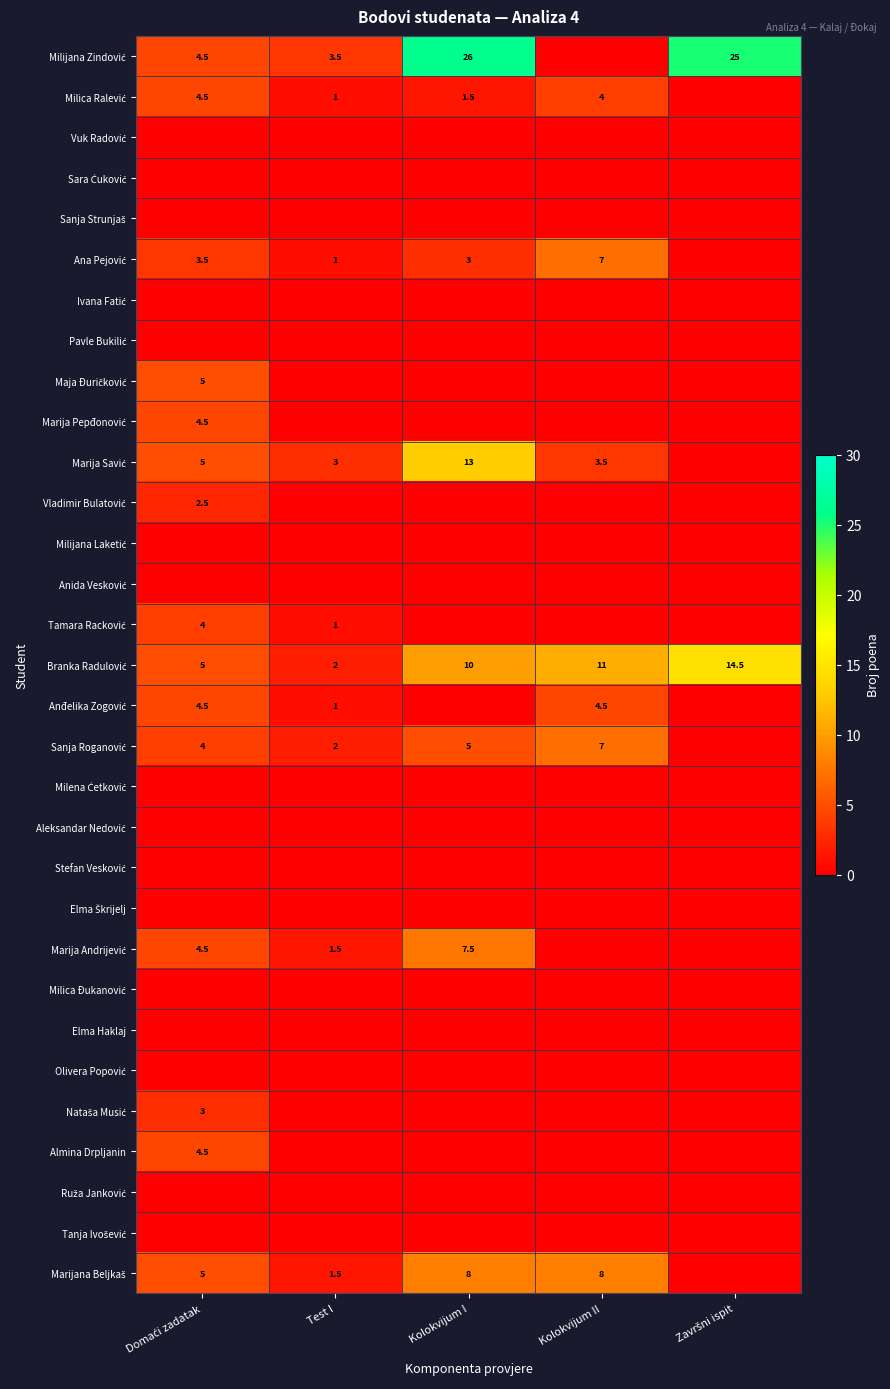

At Domaći zadatak, list the series in order from largest to smallest.

Maja Đuričković, Marija Savić, Branka Radulović, Marijana Beljkaš, Milijana Zindović, Milica Ralević, Marija Pepđonović, Anđelika Zogović, Marija Andrijević, Almina Drpljanin, Tamara Racković, Sanja Roganović, Ana Pejović, Nataša Musić, Vladimir Bulatović, Vuk Radović, Sara Ćuković, Sanja Strunjaš, Ivana Fatić, Pavle Bukilić, Milijana Laketić, Anida Vesković, Milena Ćetković, Aleksandar Nedović, Stefan Vesković, Elma Škrijelj, Milica Đukanović, Elma Haklaj, Olivera Popović, Ruža Janković, Tanja Ivošević